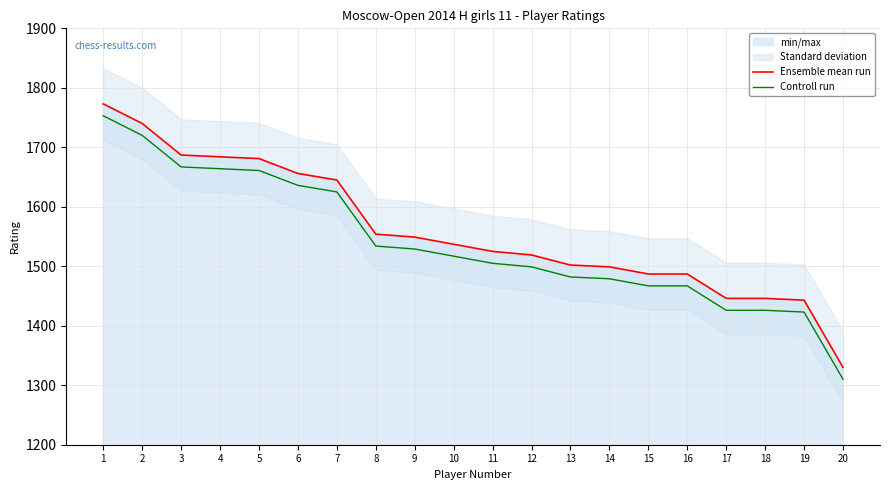

What is the approximate value of Controll run at 12?

1499